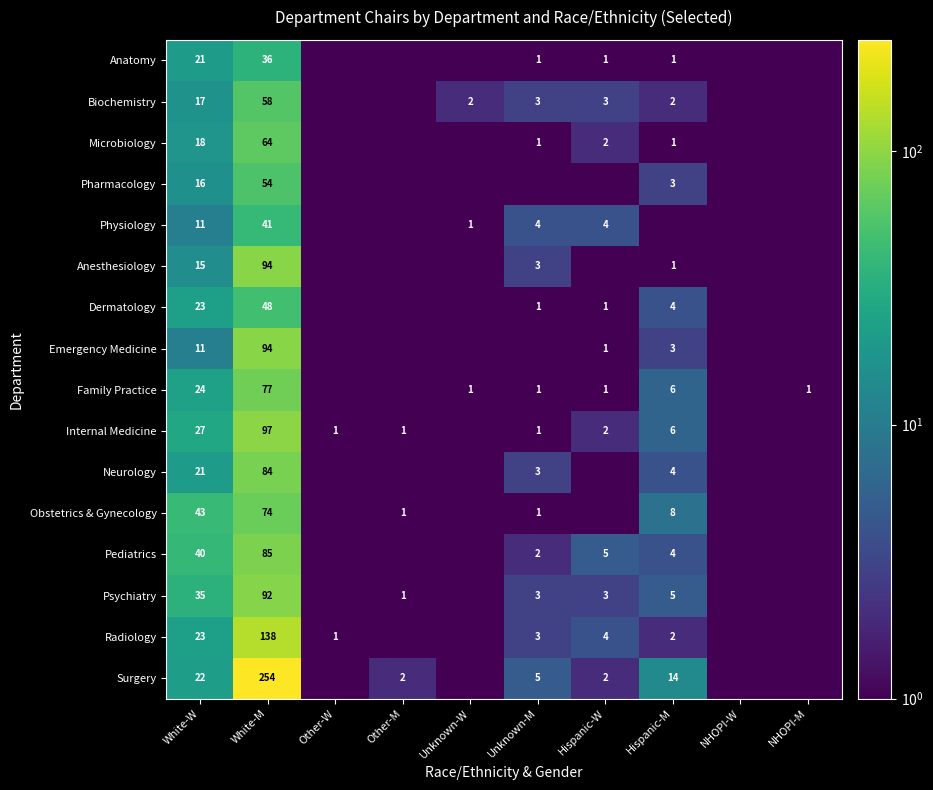

What is the sum of the Family Practice values at White-W and Hispanic-W?

25.0